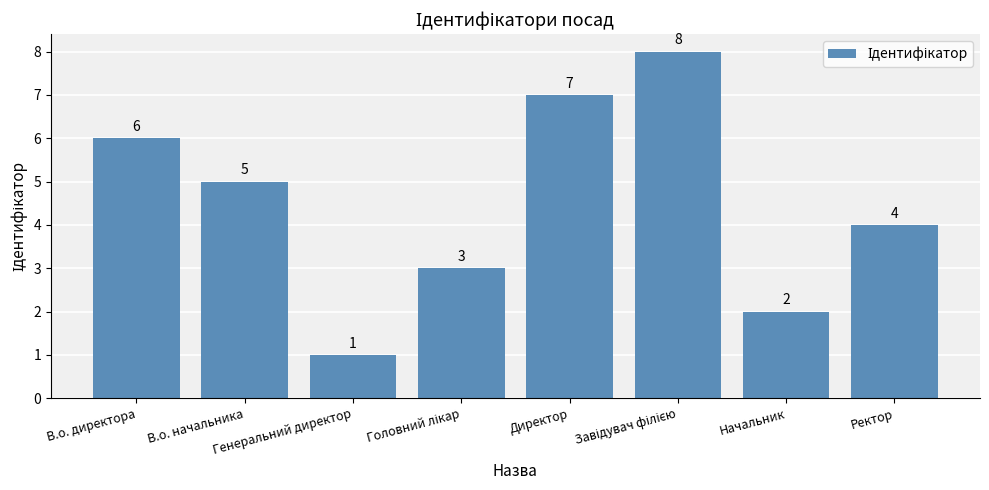

What position from the left is В.о. директора?

1